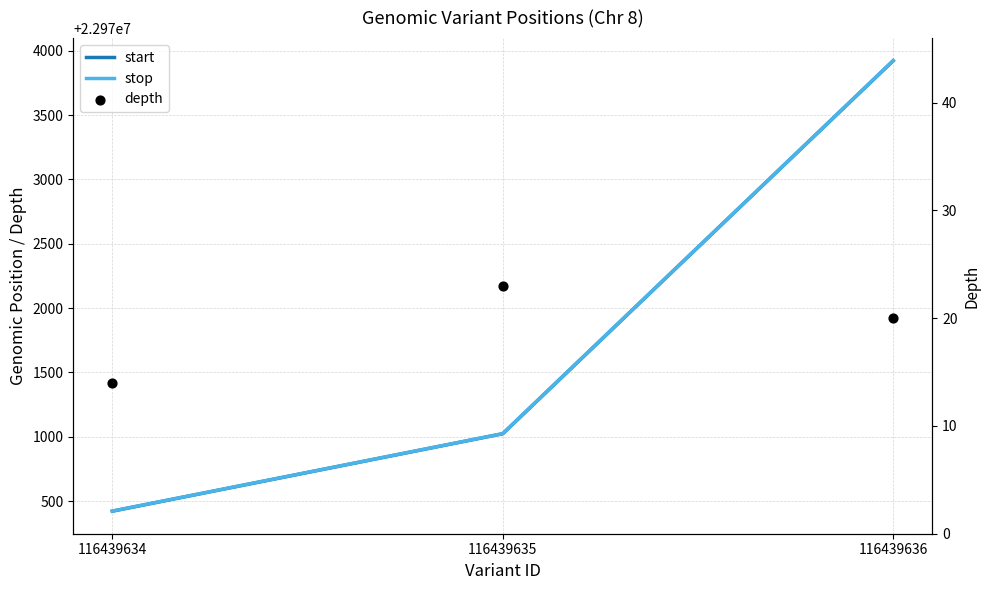

Which series has the largest Y range (max minus min)?

start